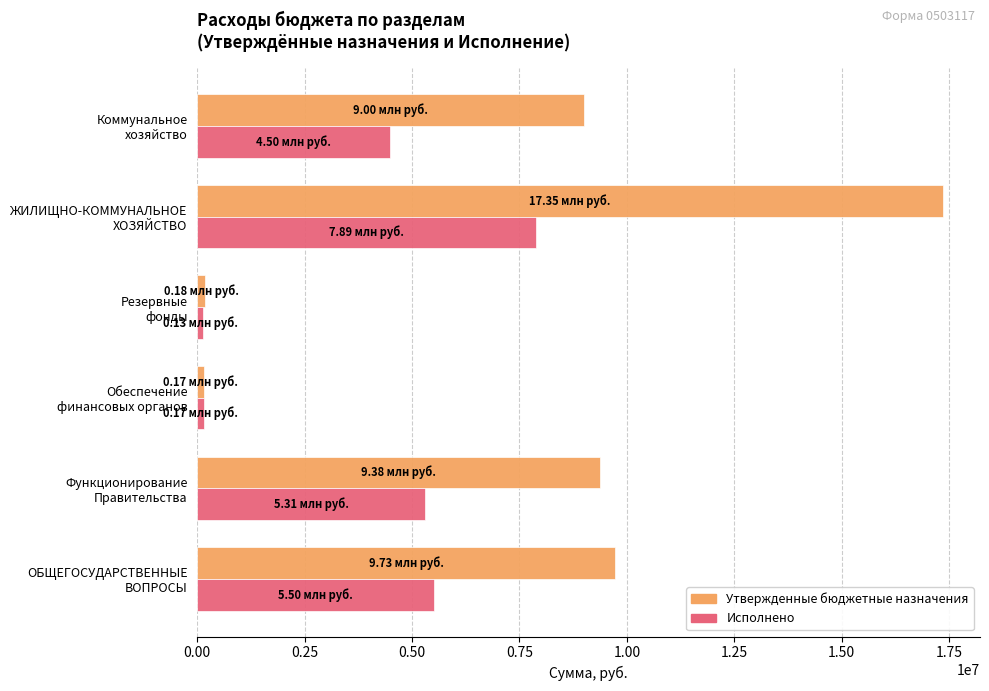

Rank the series by their maximum value, from highest to lowest.

Утвержденные бюджетные назначения, Исполнено